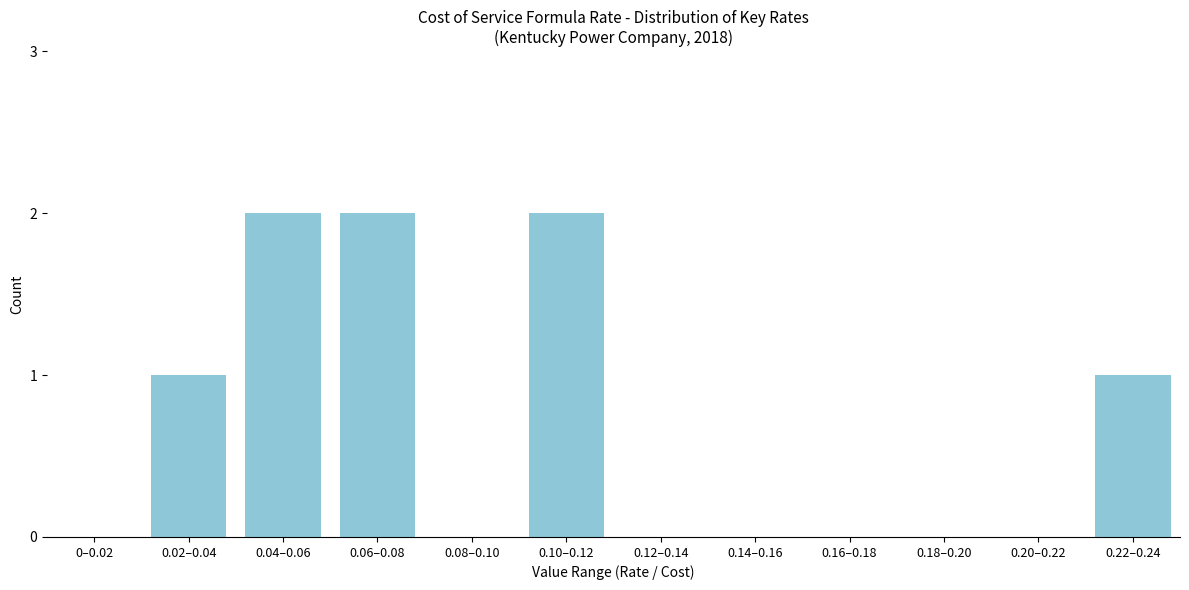

Reading left to right, extract all data points from this chart.

0–0.02=0	0.02–0.04=1	0.04–0.06=2	0.06–0.08=2	0.08–0.10=0	0.10–0.12=2	0.12–0.14=0	0.14–0.16=0	0.16–0.18=0	0.18–0.20=0	0.20–0.22=0	0.22–0.24=1